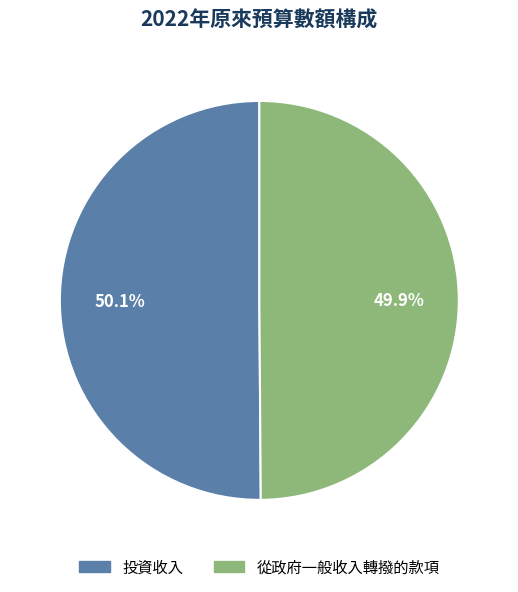

Is there a majority slice in this chart?

Yes